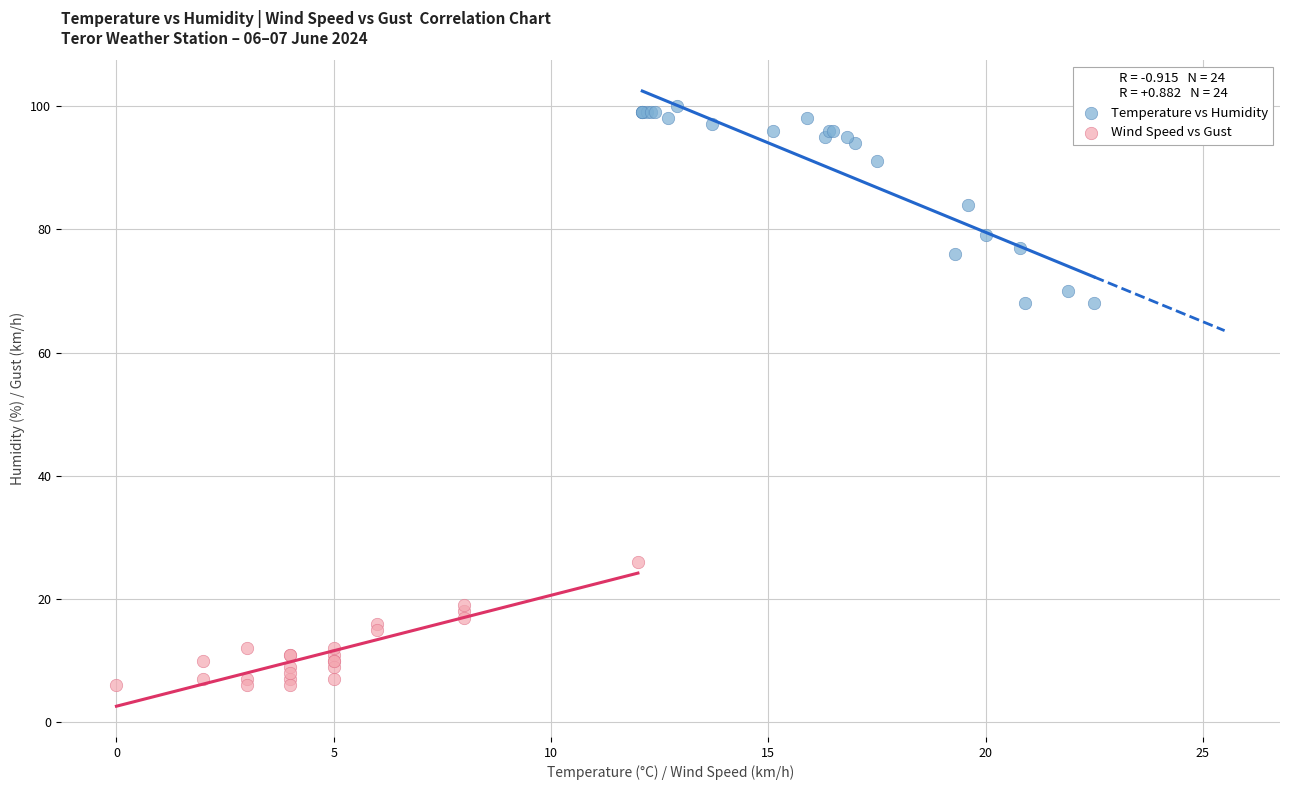

Which series reaches the minimum Y coordinate?

Wind Speed vs Gust